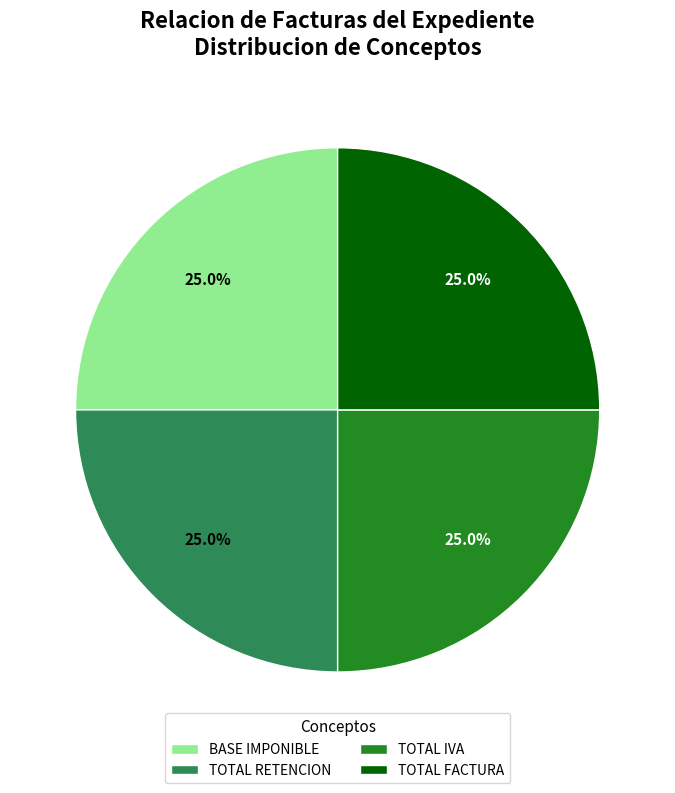

Is there any slice that represents more than half of the pie?

No